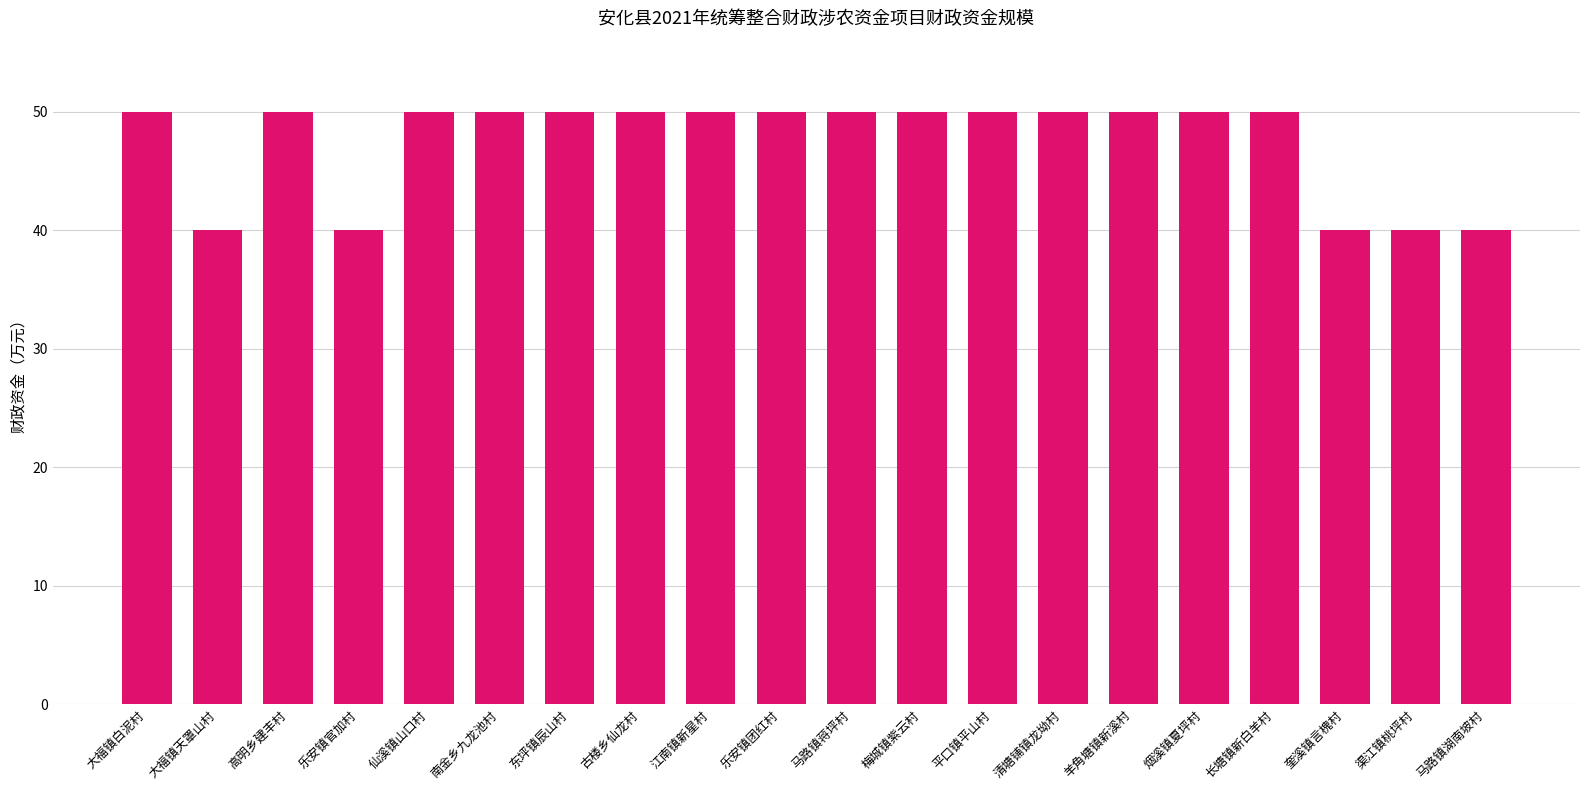

What is the sum of the values at 马路镇蒋坪村 and 乐安镇官加村?

90